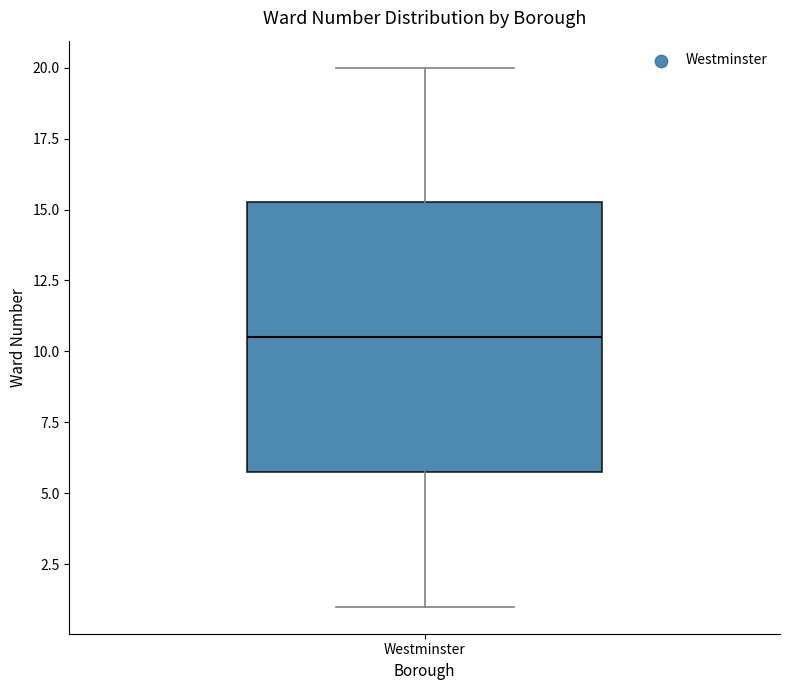

Read this box plot against the y-axis: the position of the median line, the range covered by the box, and the ends of both whiskers. The values are not printed on the chart, so give them approximately, as read against the axis.

median 10.5, box 6.0 to 15.5, whiskers 1.0 to 20.0